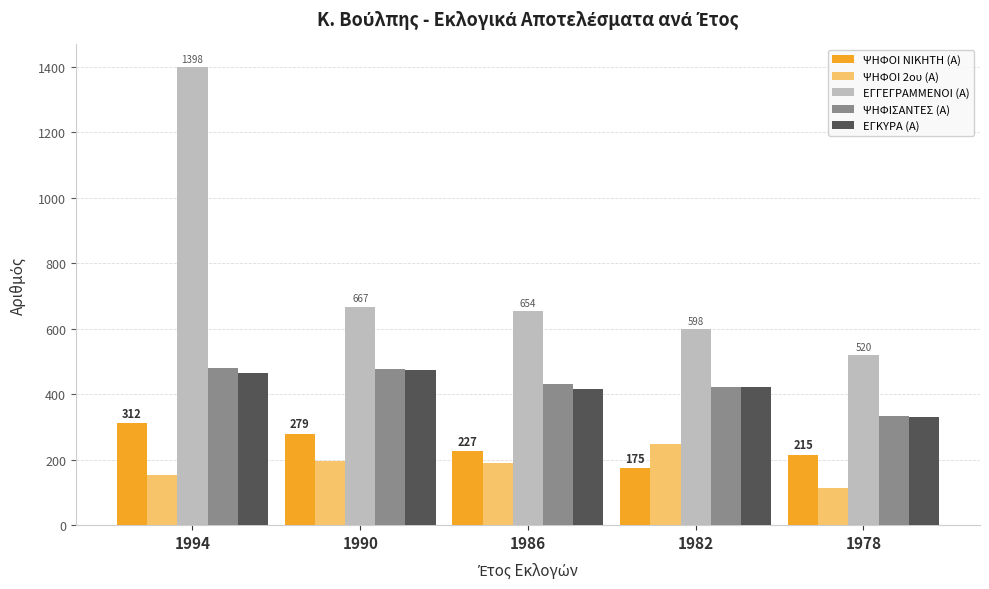

Which category has the highest value across all series?

1994